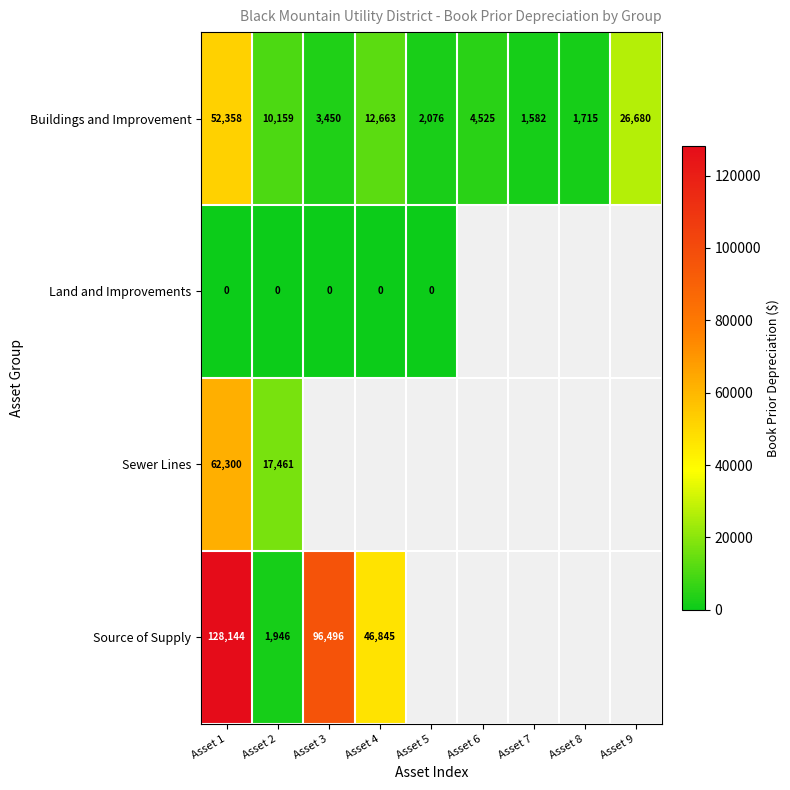

At Asset 2, list the series in order from largest to smallest.

Sewer Lines, Buildings and Improvement, Source of Supply, Land and Improvements